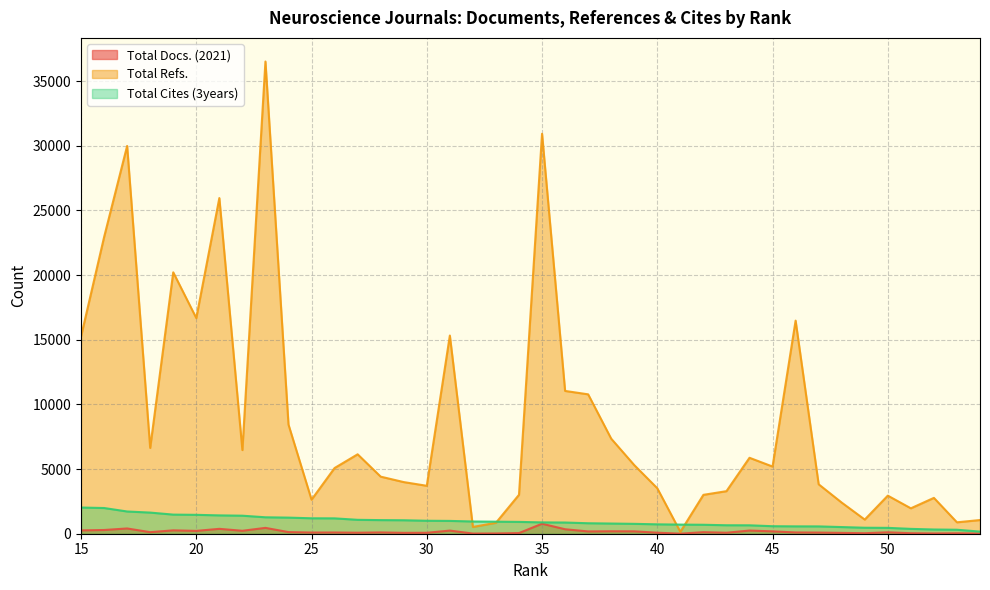

How many data points in Total Docs. (2021) are above 109?

19